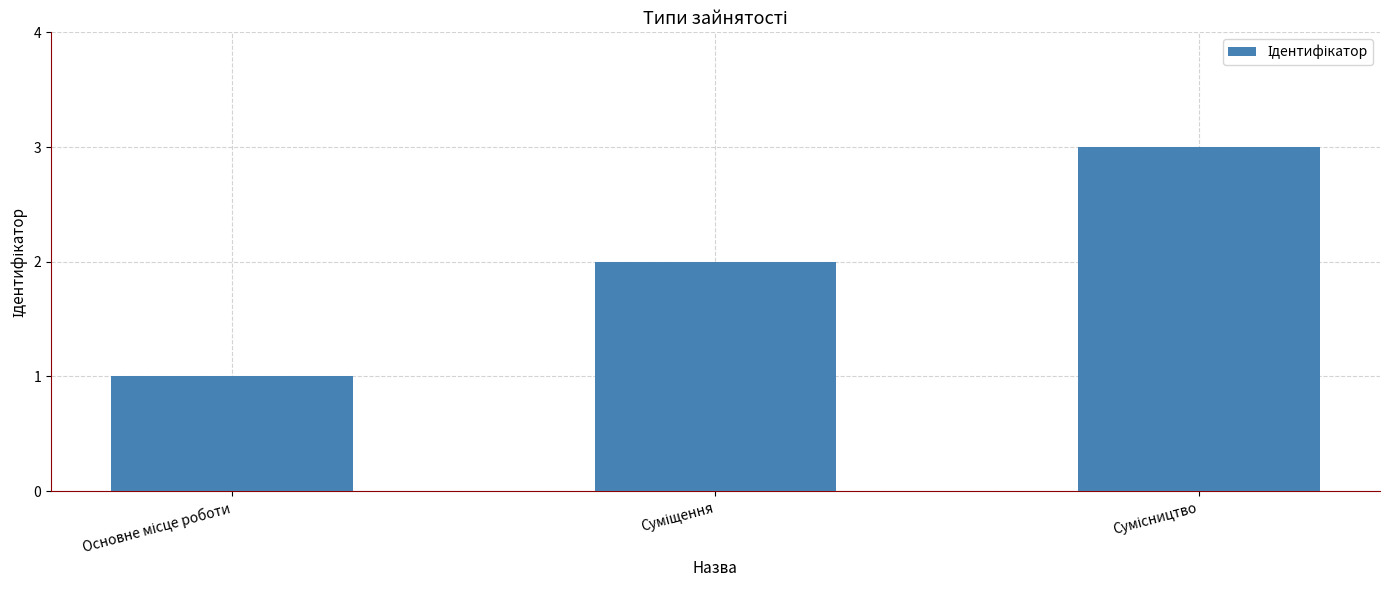

What is the maximum value shown in the chart?

3